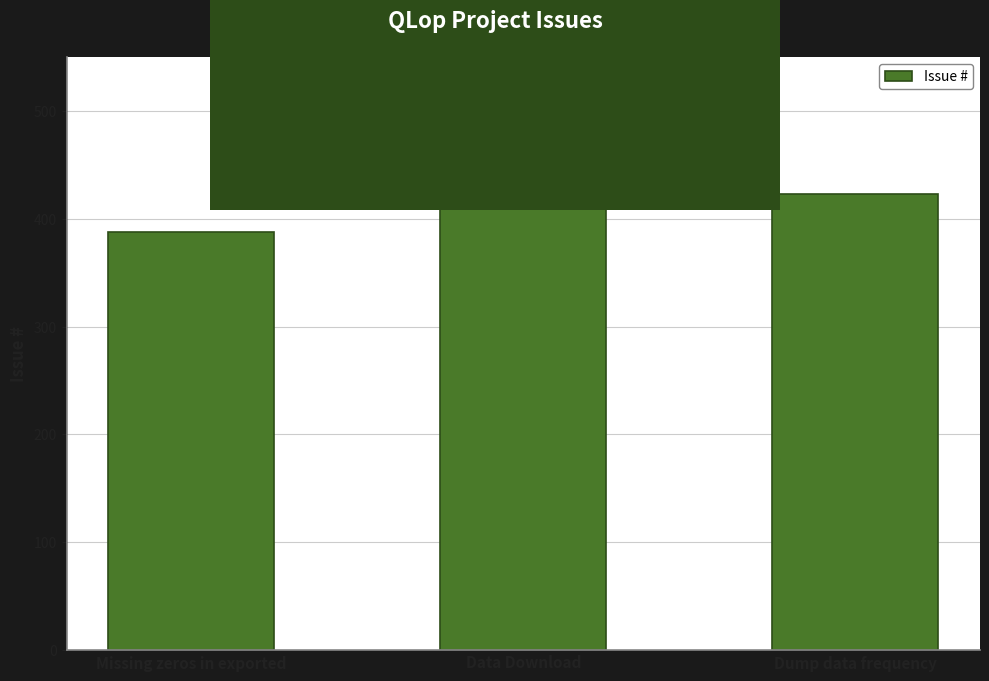

At which label does the data first exceed 423?

Data Download